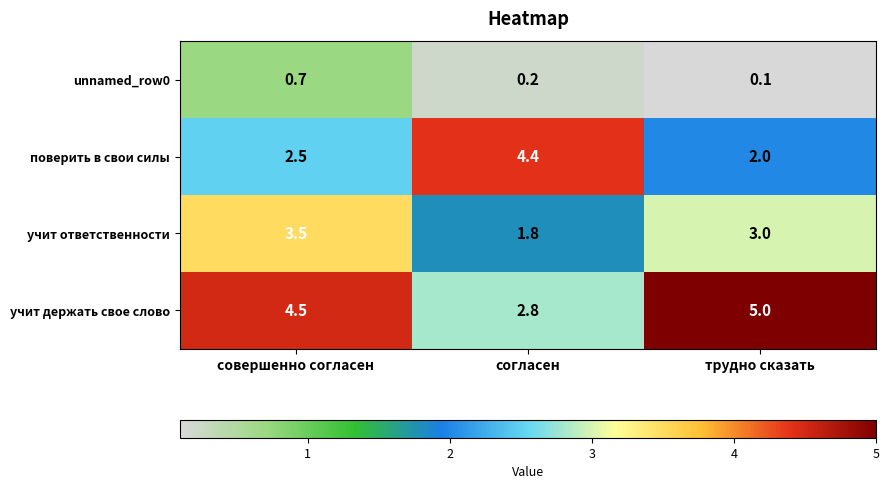

Which category has the highest value in the поверить в свои силы series?

согласен